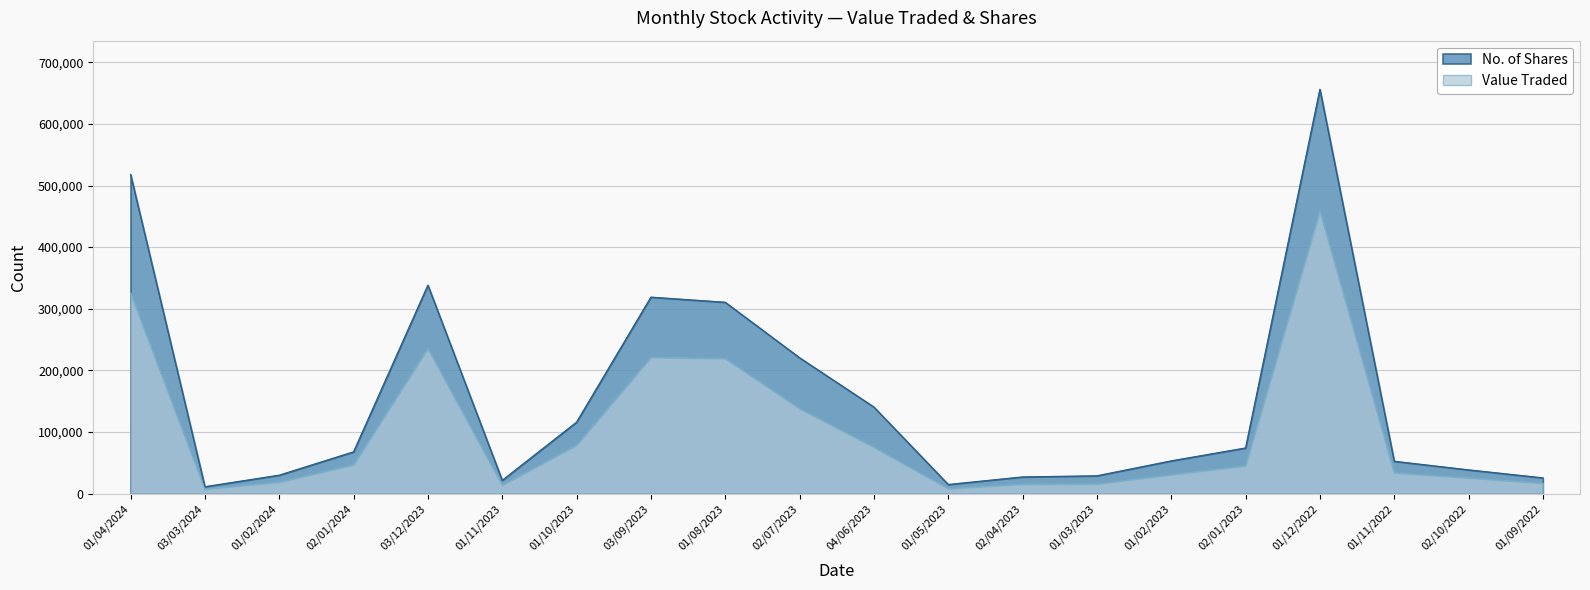

Where does the No. of Shares series first go above 67807?

01/04/2024